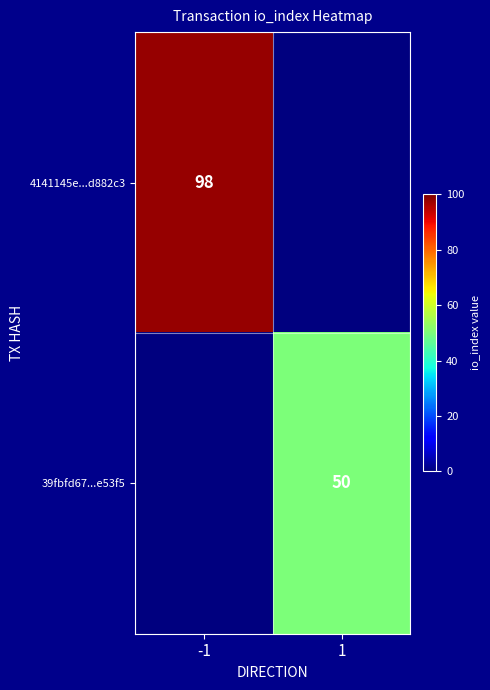

The 39fbfd67...e53f5 series shows 69 at 1. True or false?

False